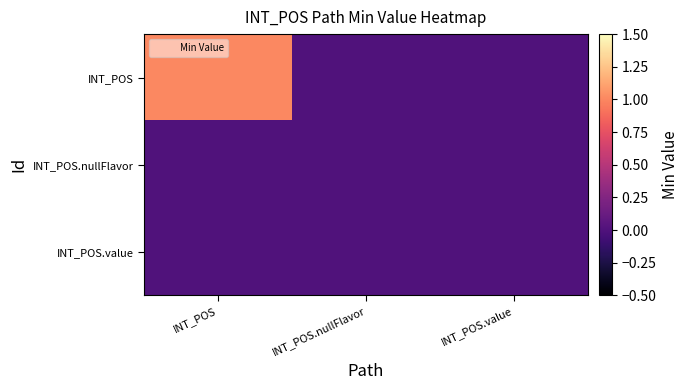

At which category is the sum across all series the highest?

INT_POS